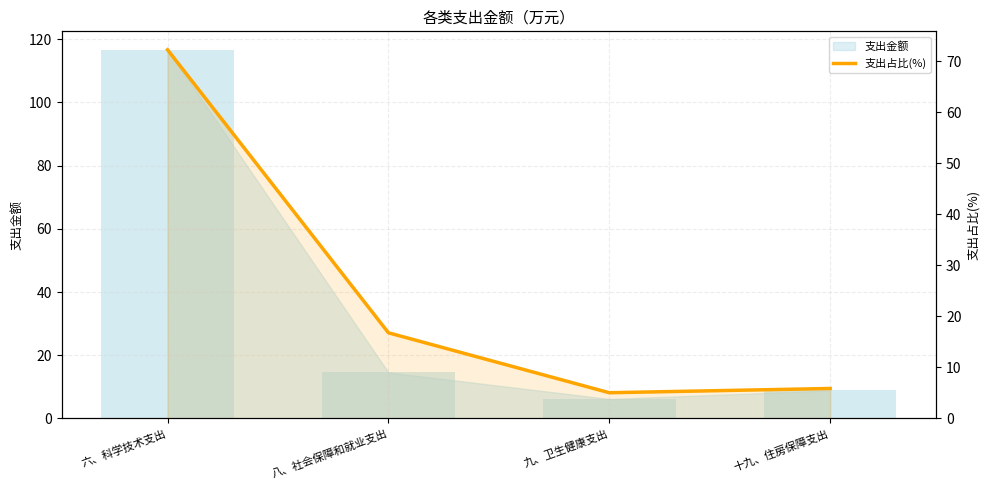

Count the number of values greater than 16.

2